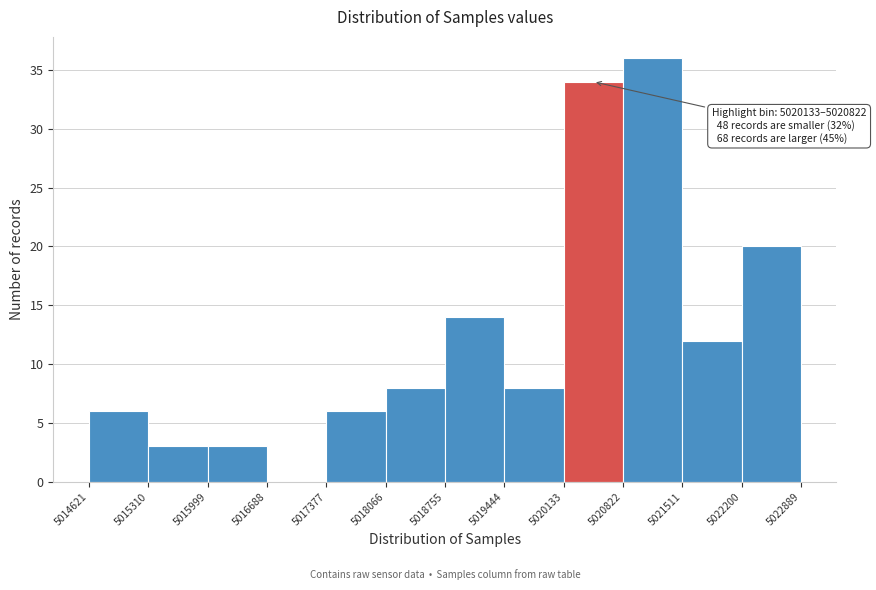

Which range on the x-axis has the tallest bar?

5020822 to 5021511